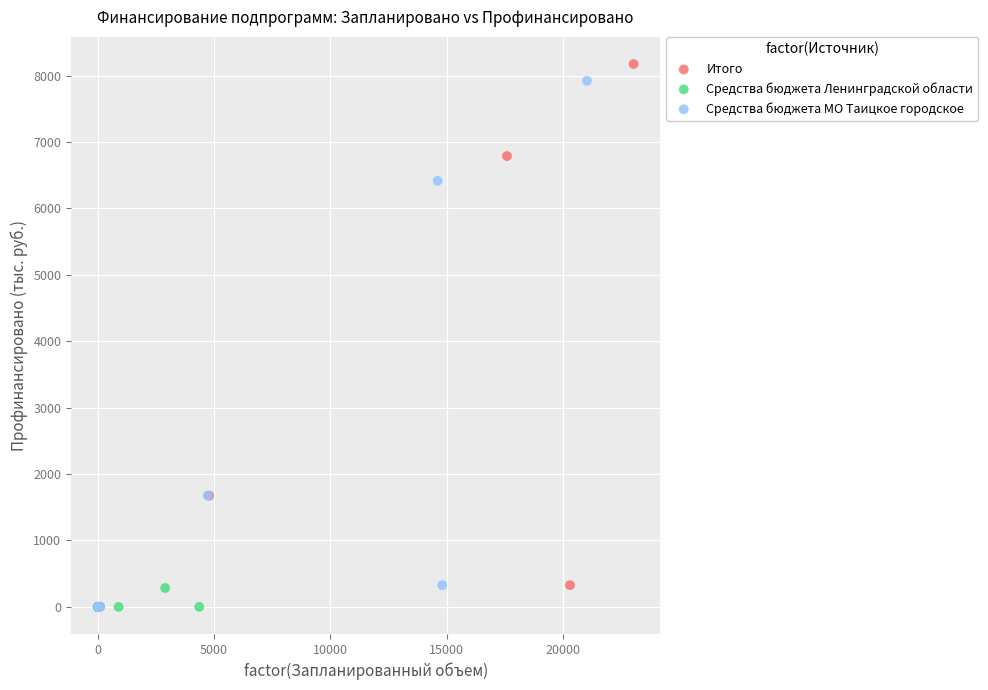

Which series has the widest spread of Y values?

Итого